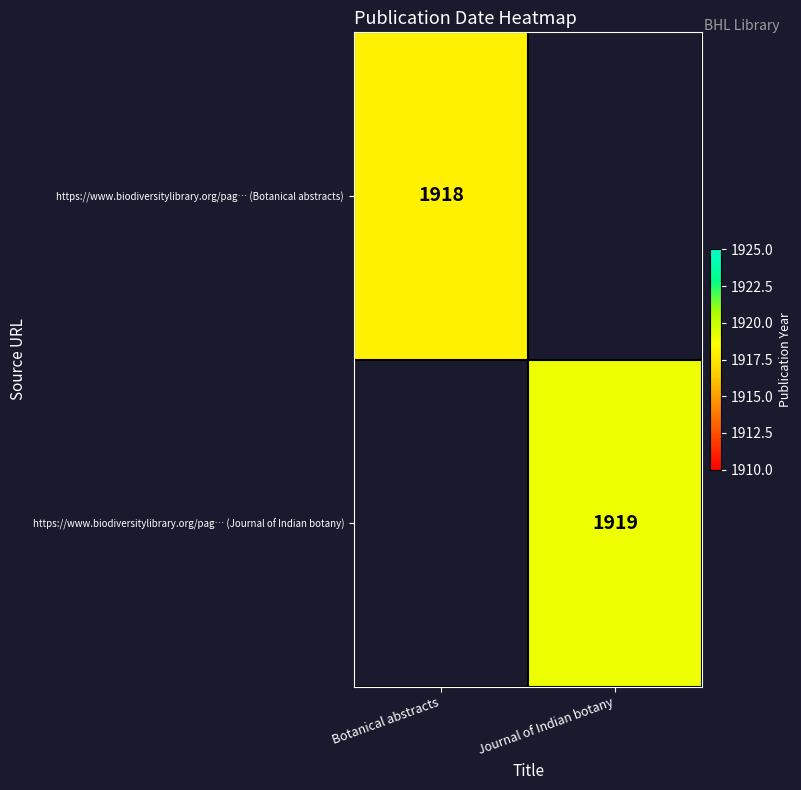

How many categories are shown in the chart?

2